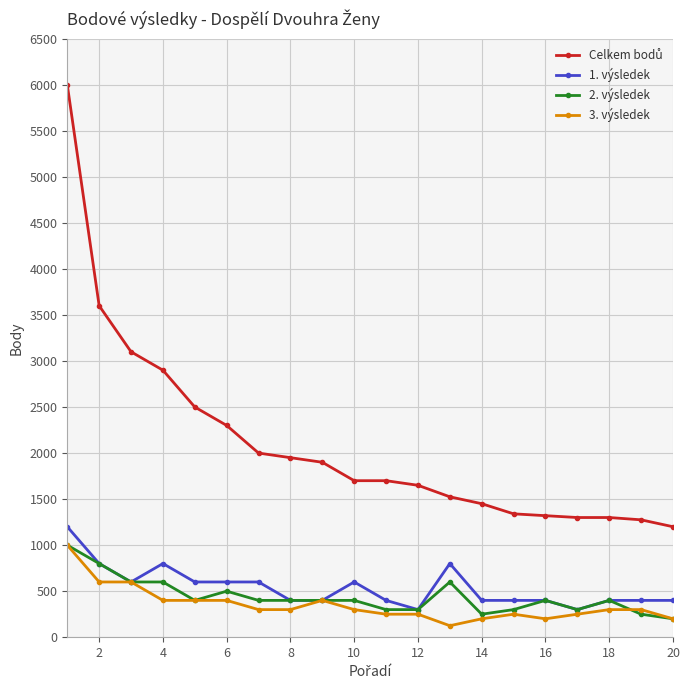

What is the value of the 3. výsledek point at the 12th from the left?

250